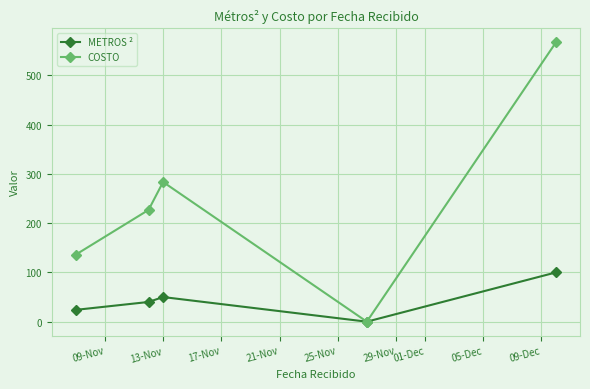

List the series in order of their overall mean, lowest first.

METROS ², COSTO